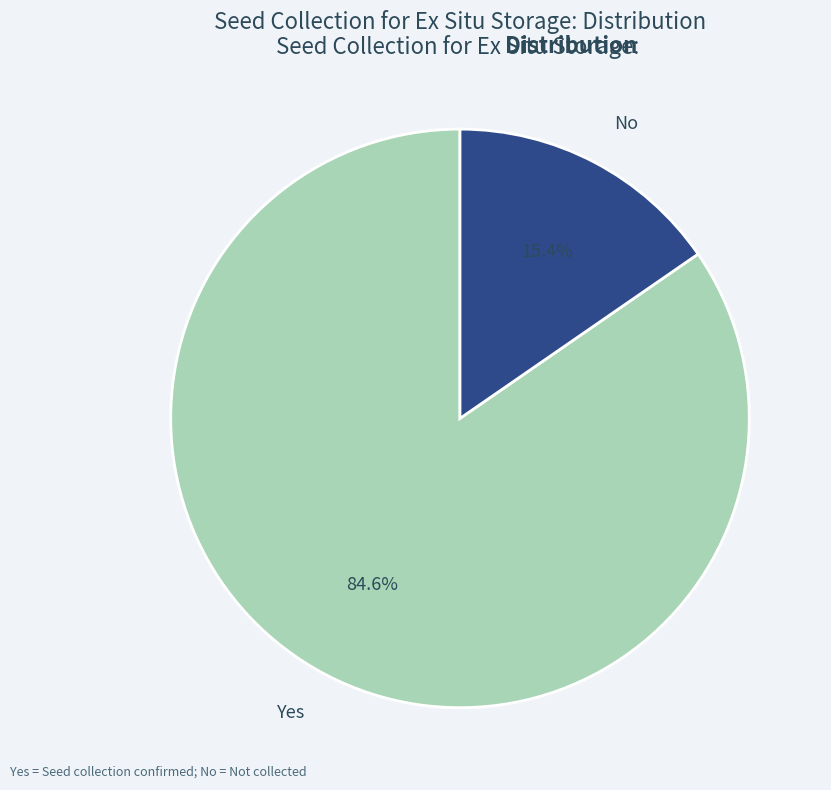

Is there a majority slice in this chart?

Yes